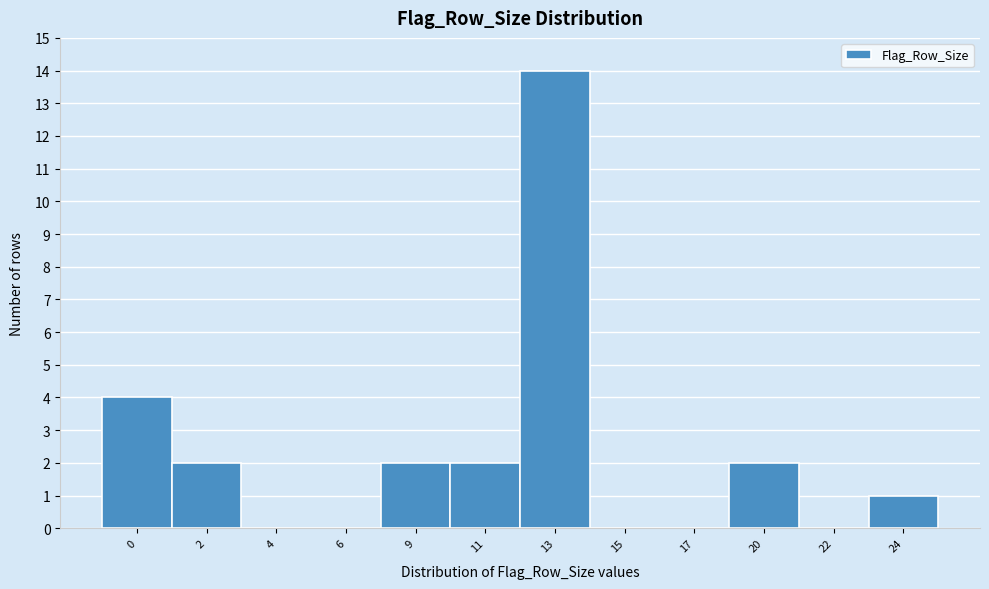

Reading right to left, list all the values displayed in this chart.

24=1	22=0	20=2	17=0	15=0	13=14	11=2	9=2	6=0	4=0	2=2	0=4